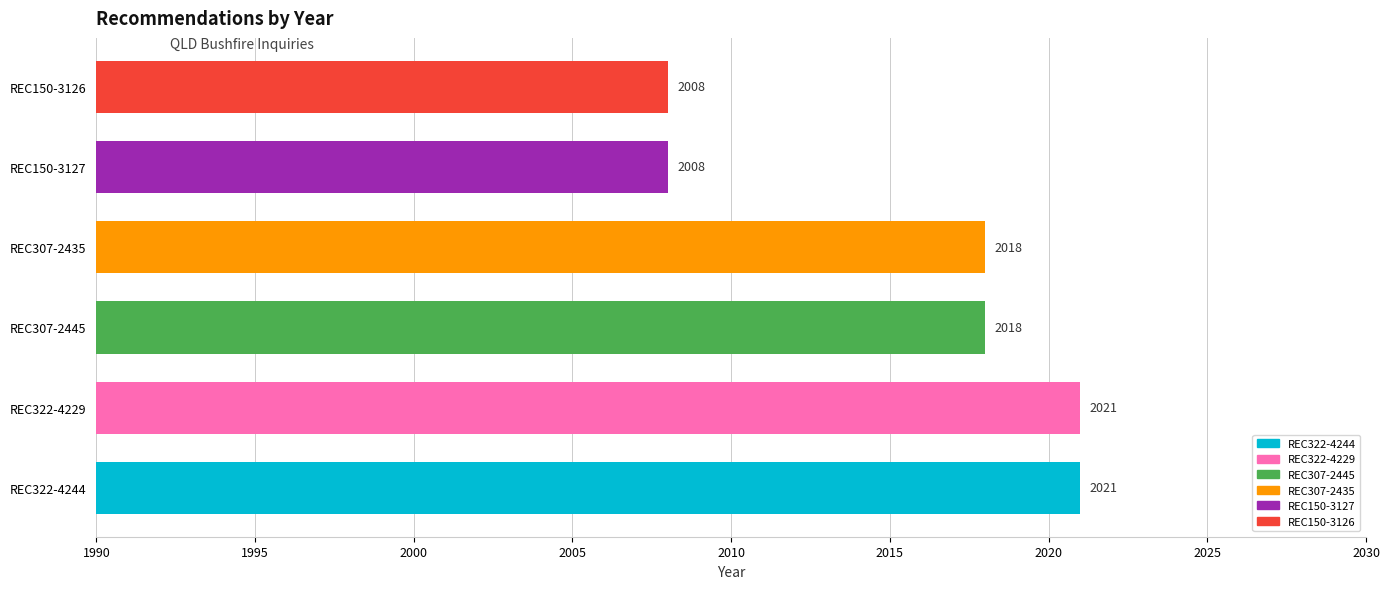

What is the sum of the values at REC307-2445 and REC150-3126?

4026